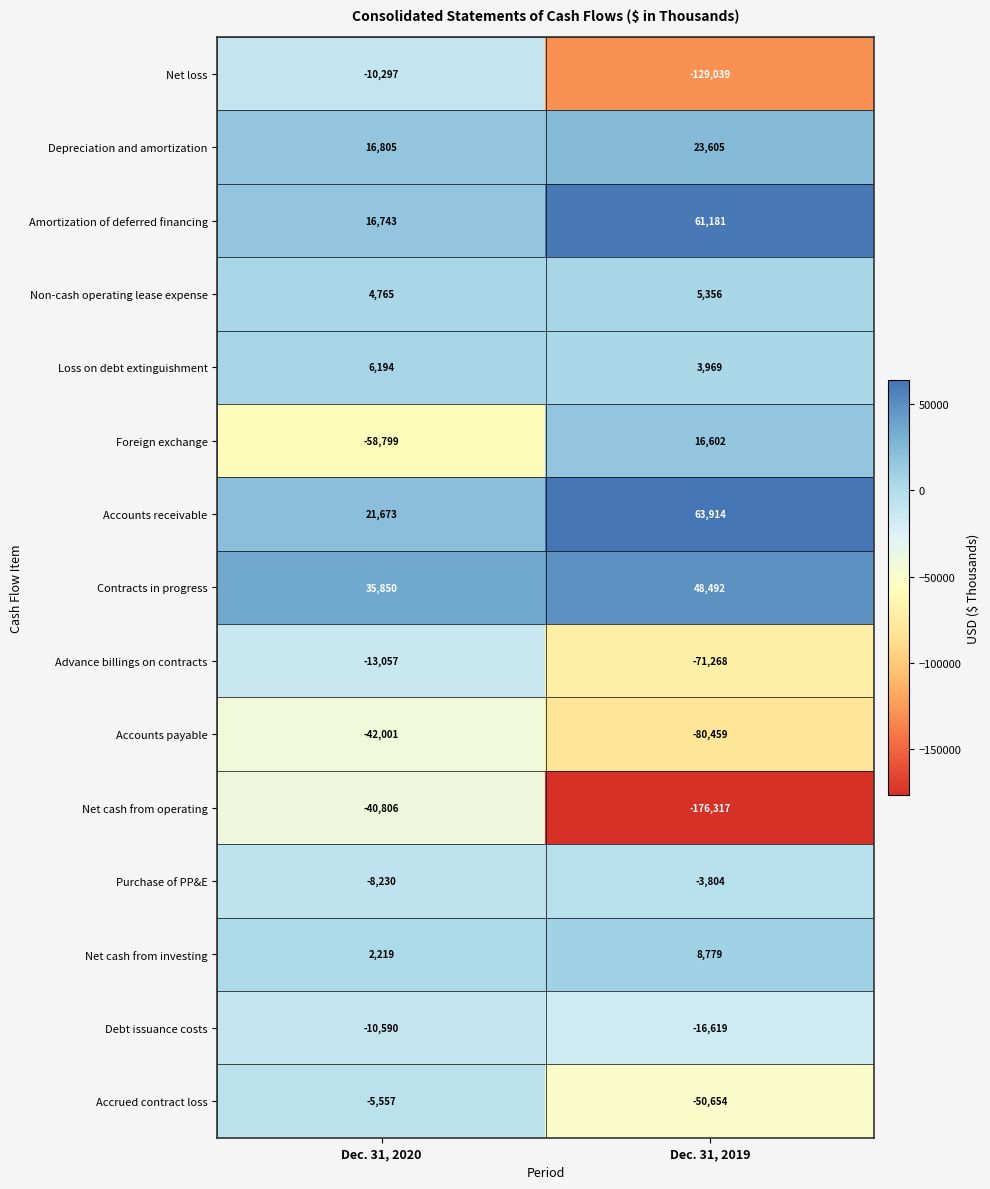

What is the sum of the Amortization of deferred financing values at Dec. 31, 2020 and Dec. 31, 2019?

77924